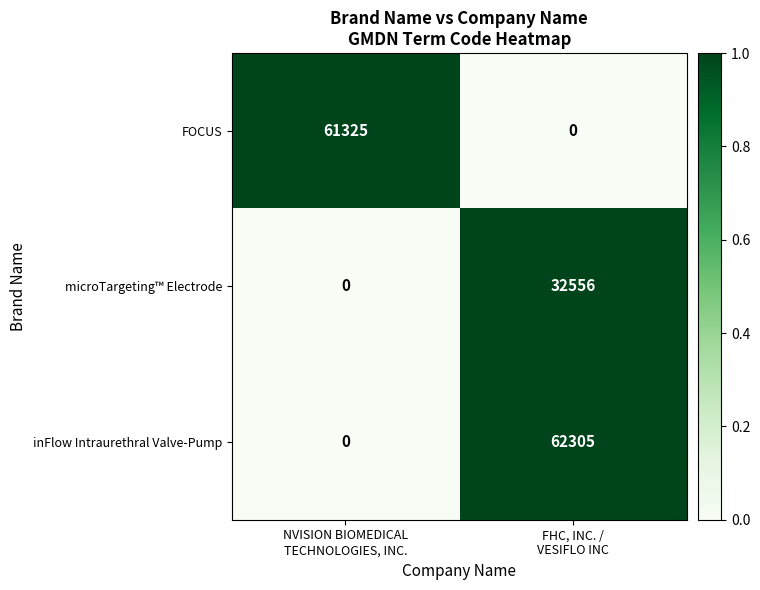

What is the sum of all microTargeting™ Electrode values?

32556